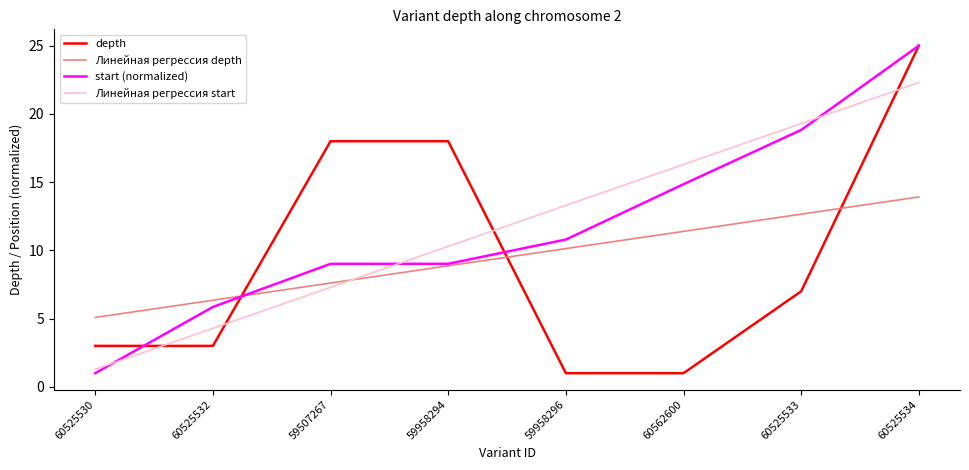

Read the Линейная регрессия start value at 59958296.

13.3